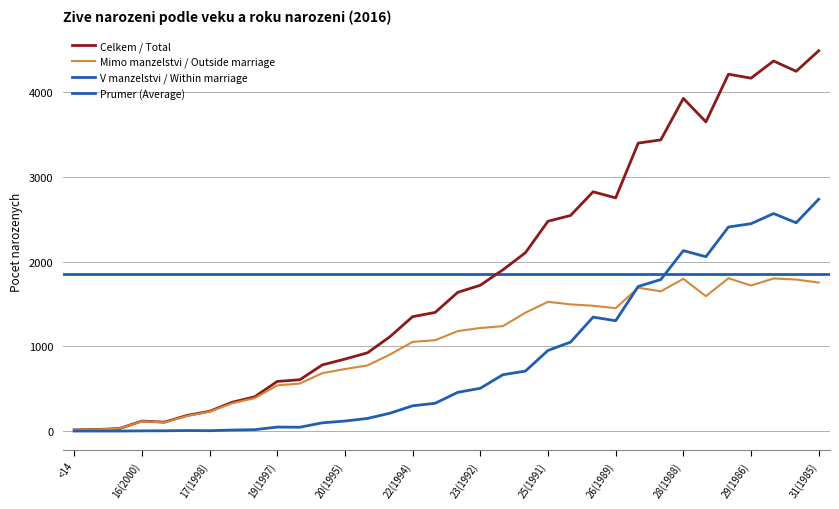

How many values in the Mimo manzelstvi / Outside marriage series exceed 1181?

16